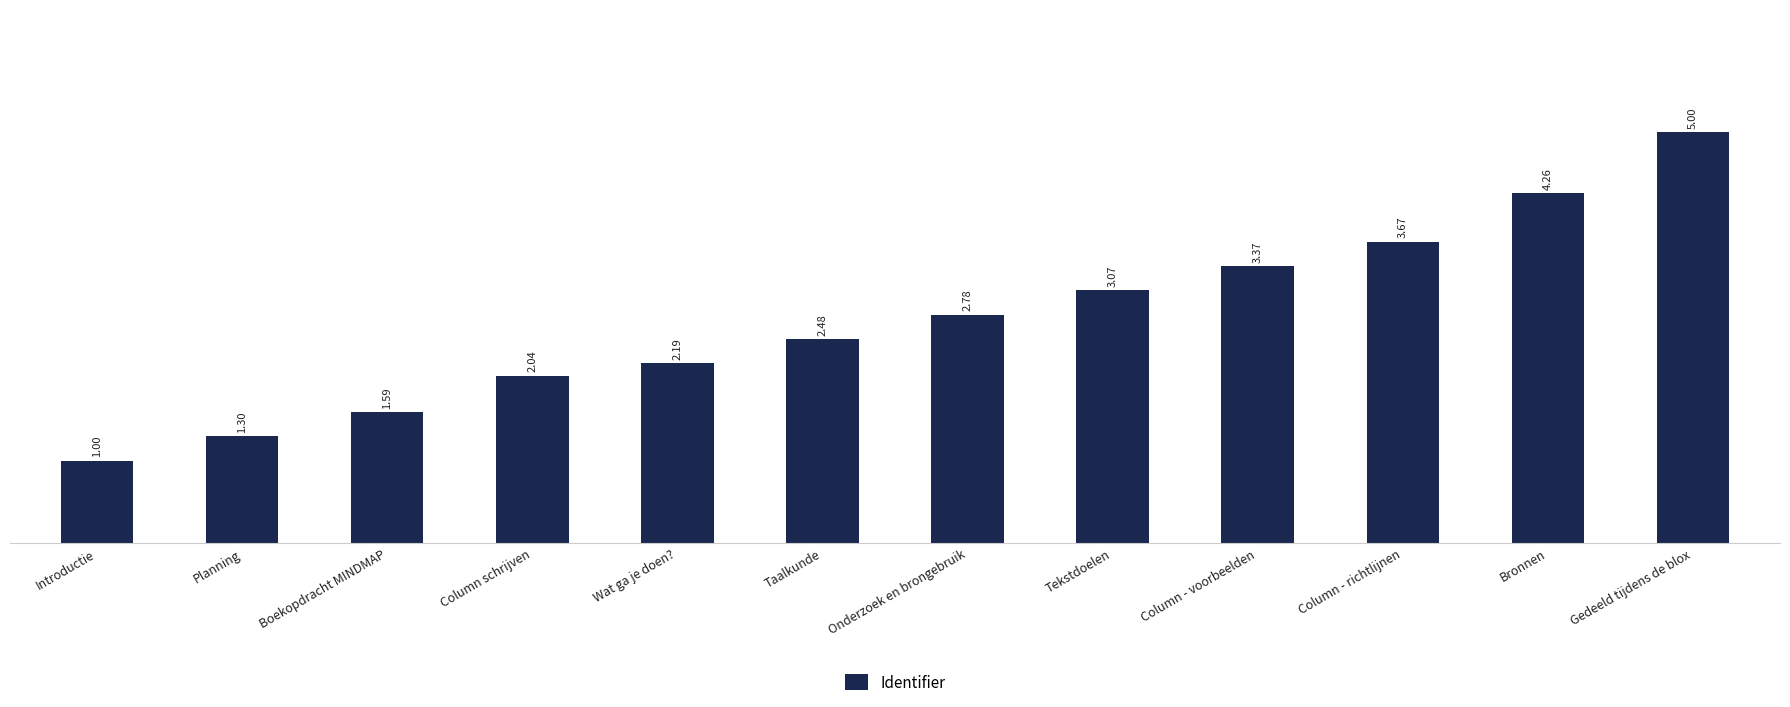

True or false: the data shows 1.0 at Onderzoek en brongebruik.

False